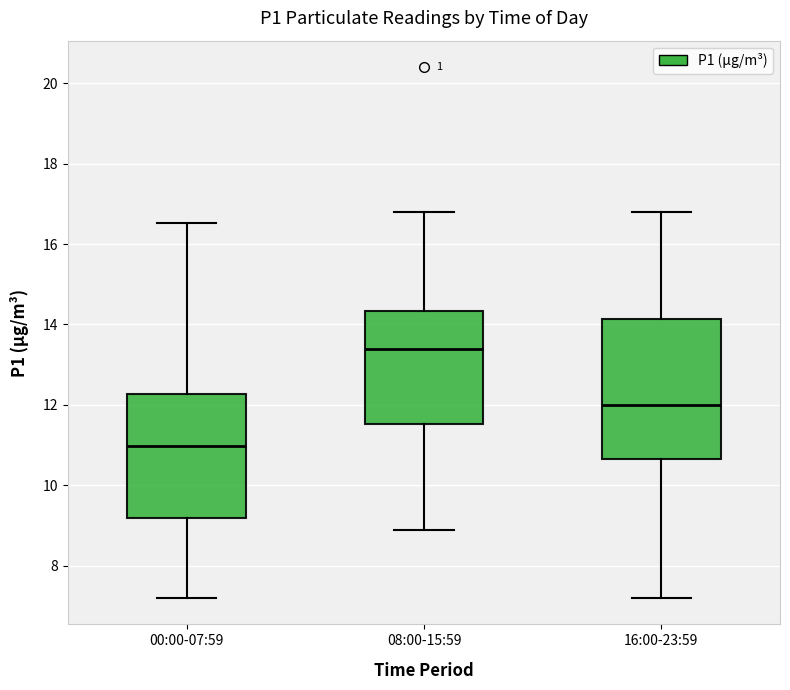

Reading left to right, read every box against the y-axis: the position of its median line, the range the box covers, and the ends of its whiskers. The values are not printed on the chart, so give them approximately, as read against the axis.

00:00-07:59: median 11.0, box 9.2 to 12.2, whiskers 7.2 to 16.6
08:00-15:59: median 13.4, box 11.6 to 14.4, whiskers 9.0 to 16.8
16:00-23:59: median 12.0, box 10.6 to 14.2, whiskers 7.2 to 16.8